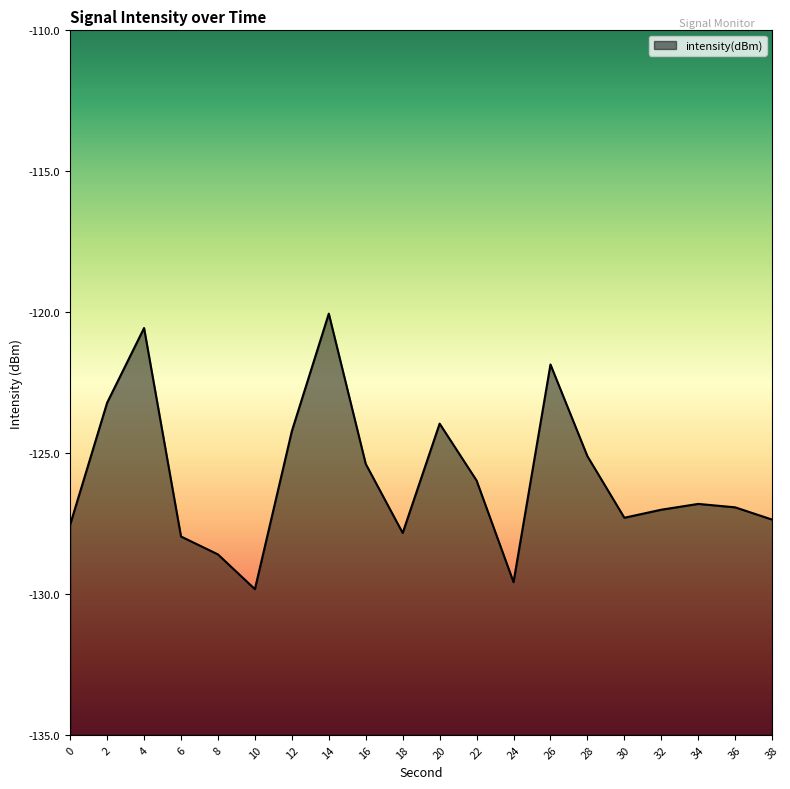

What is the minimum value shown in the chart?

-129.8